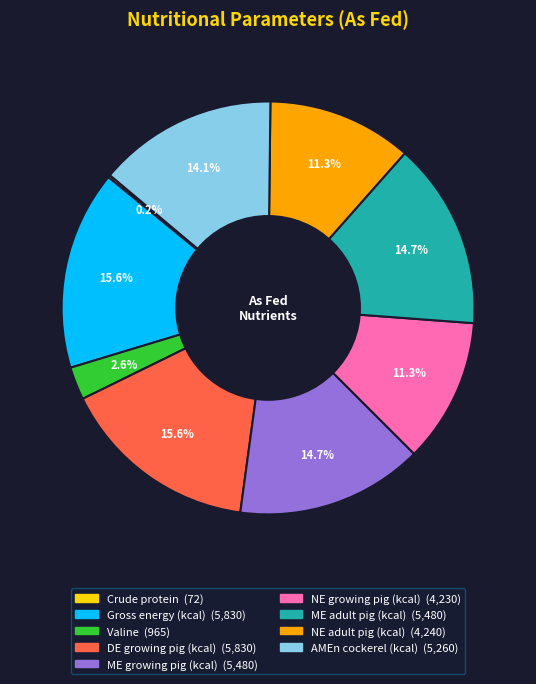

To the nearest percent, what percentage of the pie is NE adult pig (kcal)?

11%